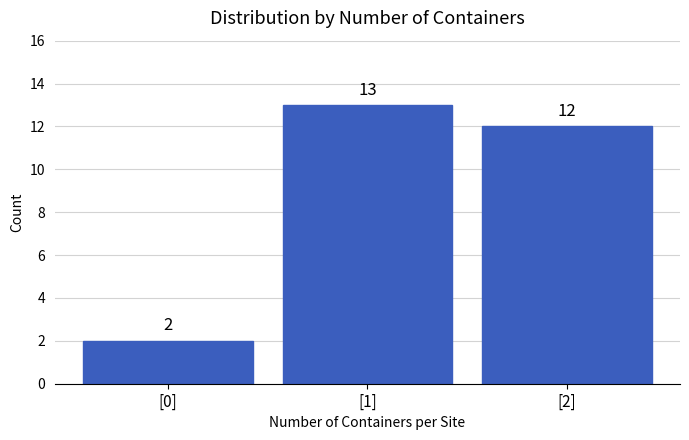

Reading left to right, list all the values displayed in this chart.

[0]=2	[1]=13	[2]=12